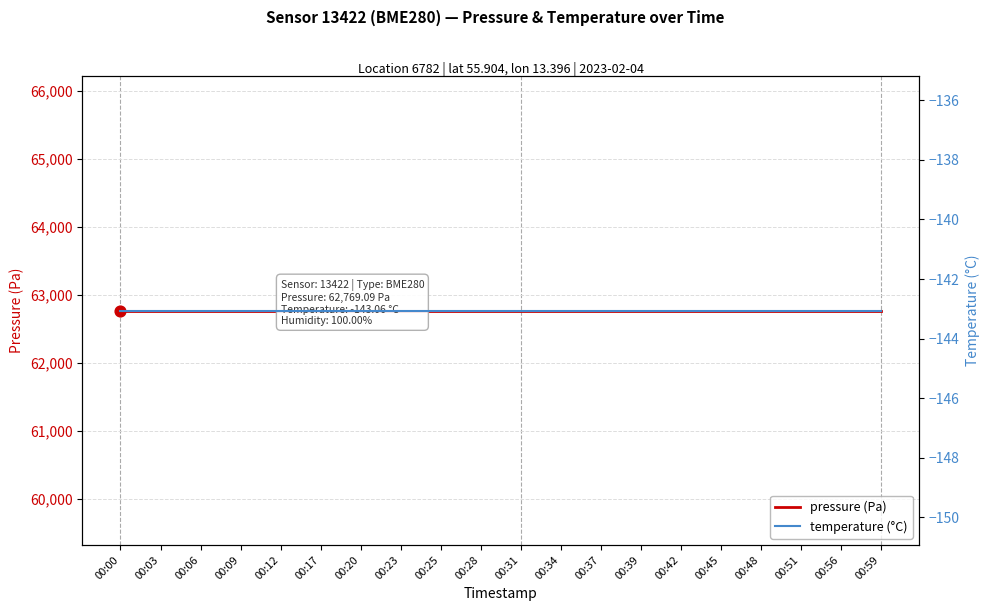

Which series has the widest spread of Y values?

pressure (Pa)